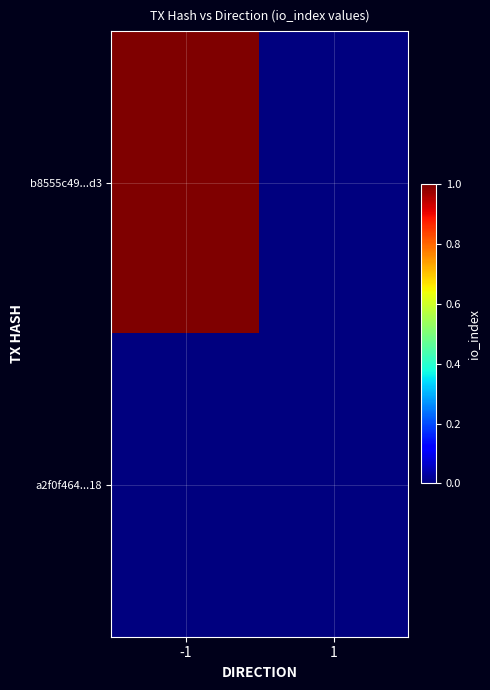

Which series has the largest total across all categories?

b8555c49...d3